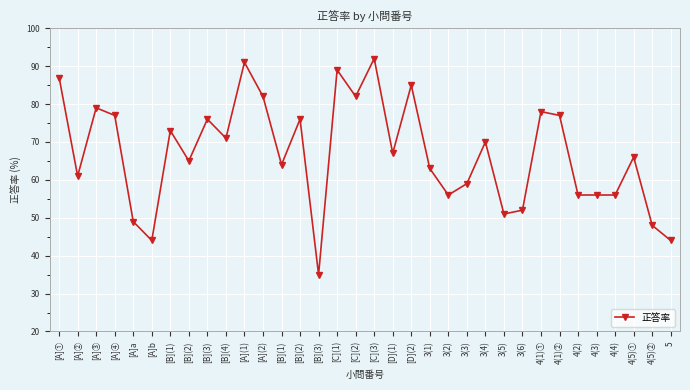

Which label corresponds to the largest value in the chart?

[C](3)